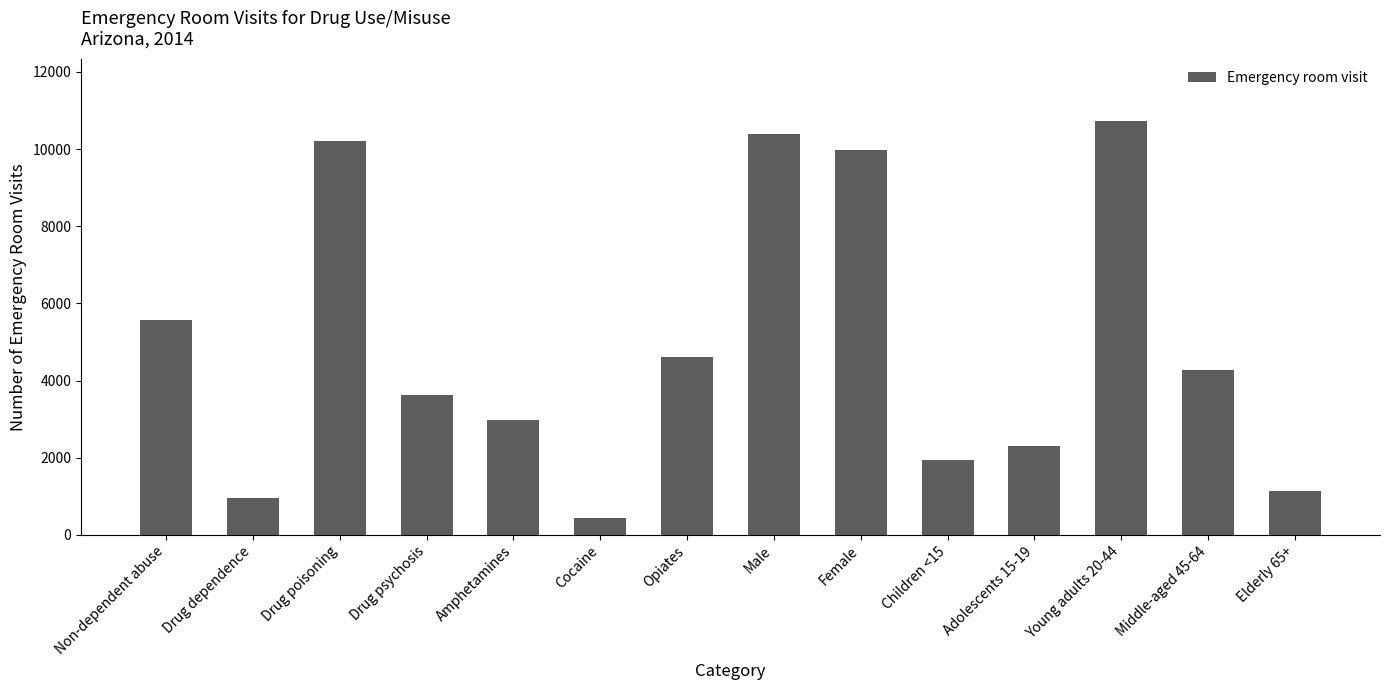

Which category has the highest value across all series?

Young adults 20-44